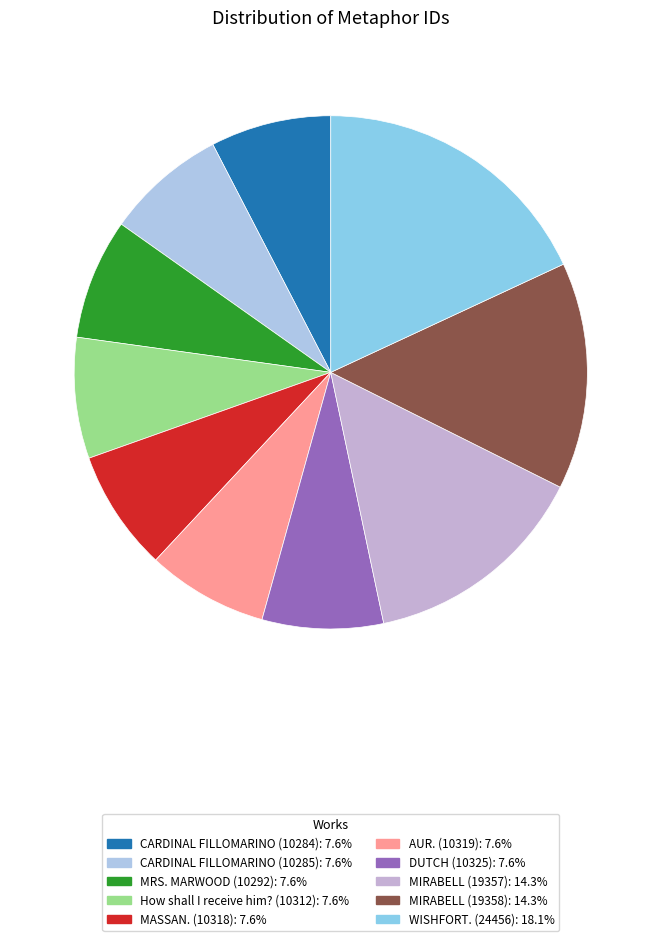

How many slices are in this pie chart?

10